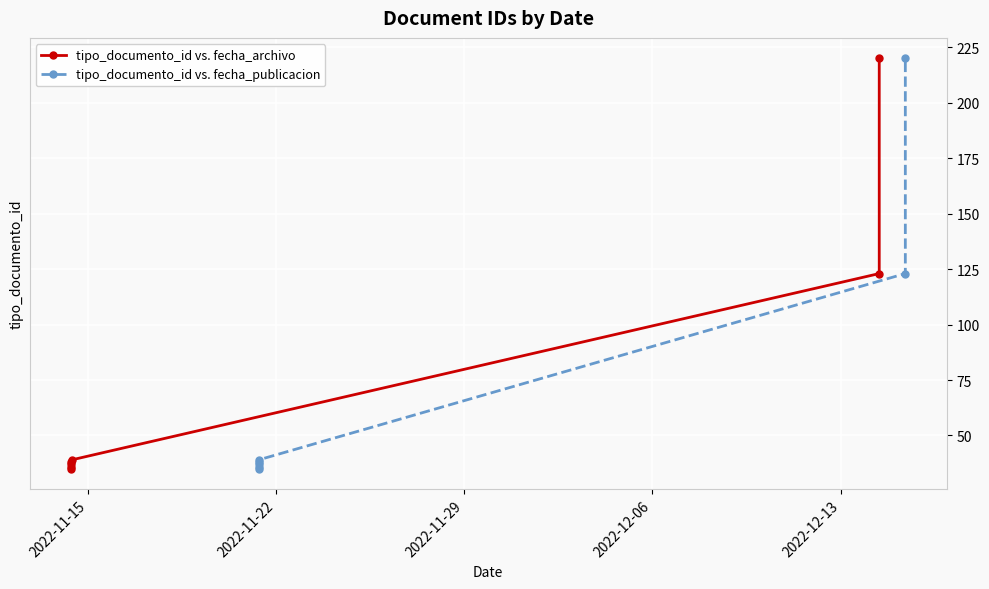

What is the sum of all tipo_documento_id vs. fecha_archivo values?

528